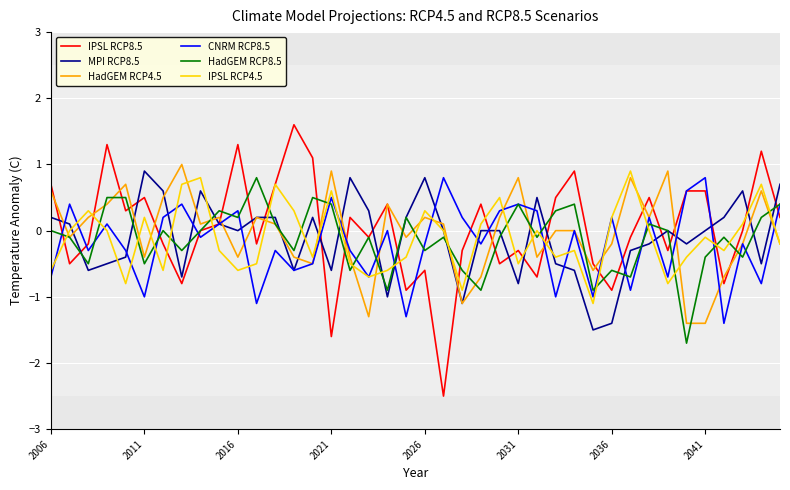

Which series has the largest total across all categories?

IPSL RCP8.5